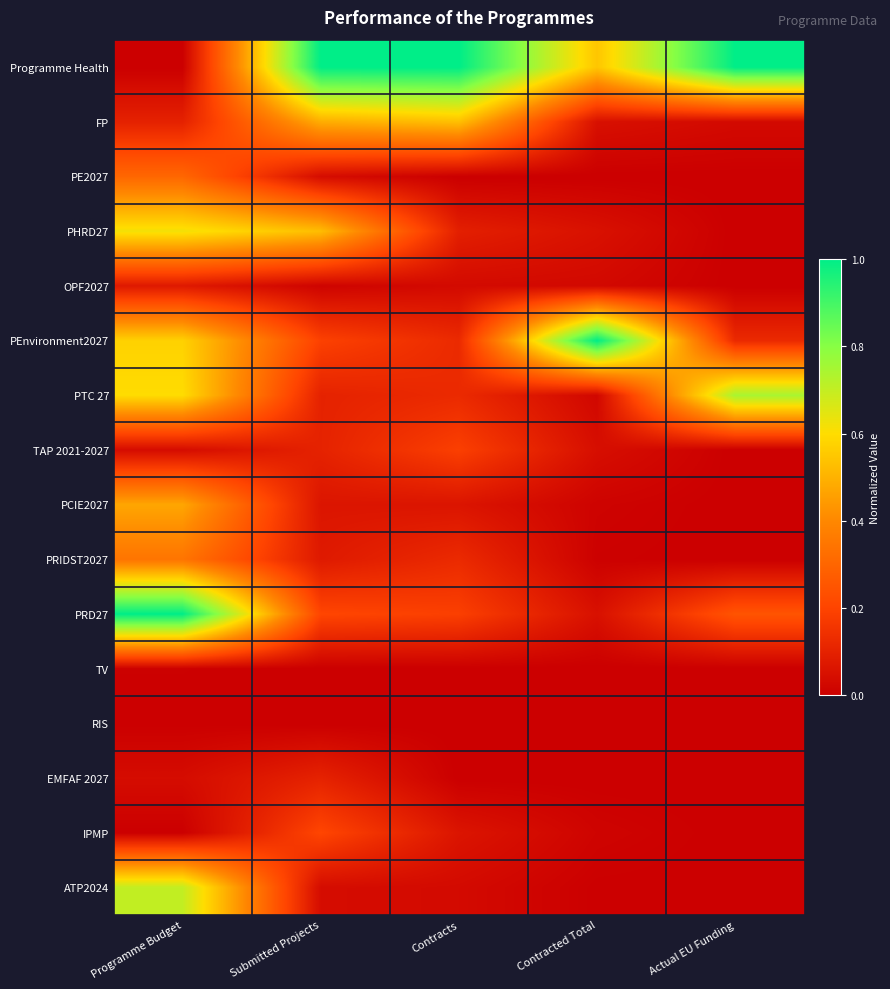

Between Contracted Total and Programme Budget, which is larger?

Contracted Total